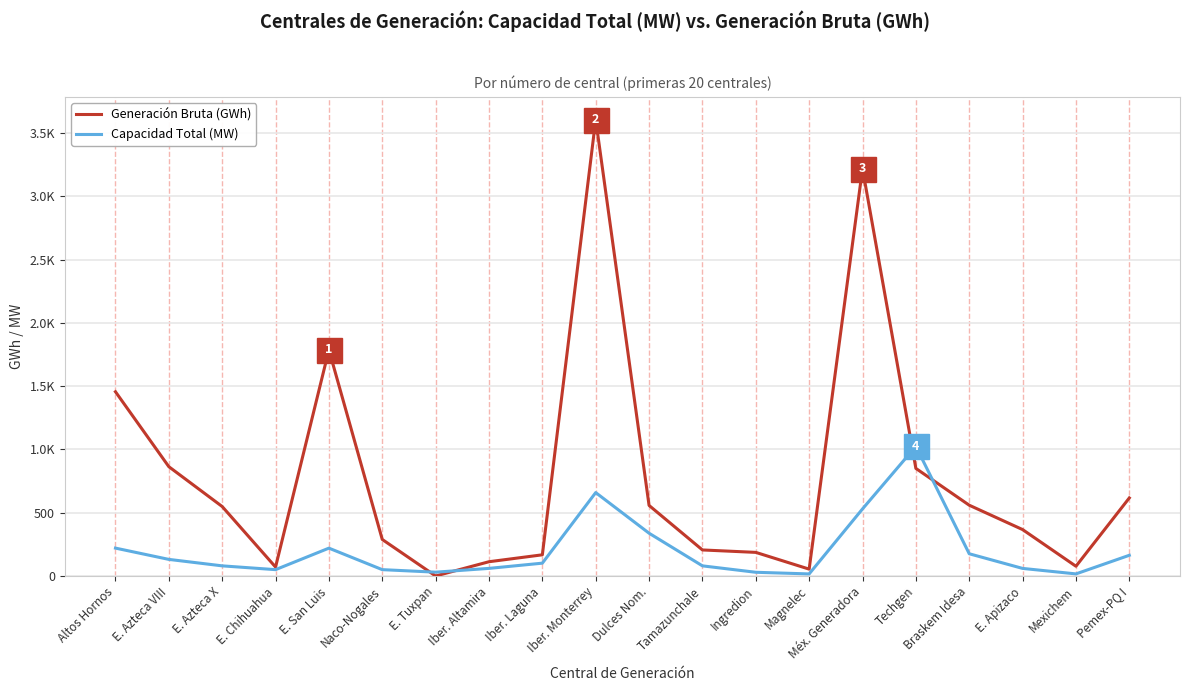

Does the chart have visible grid lines?

Yes